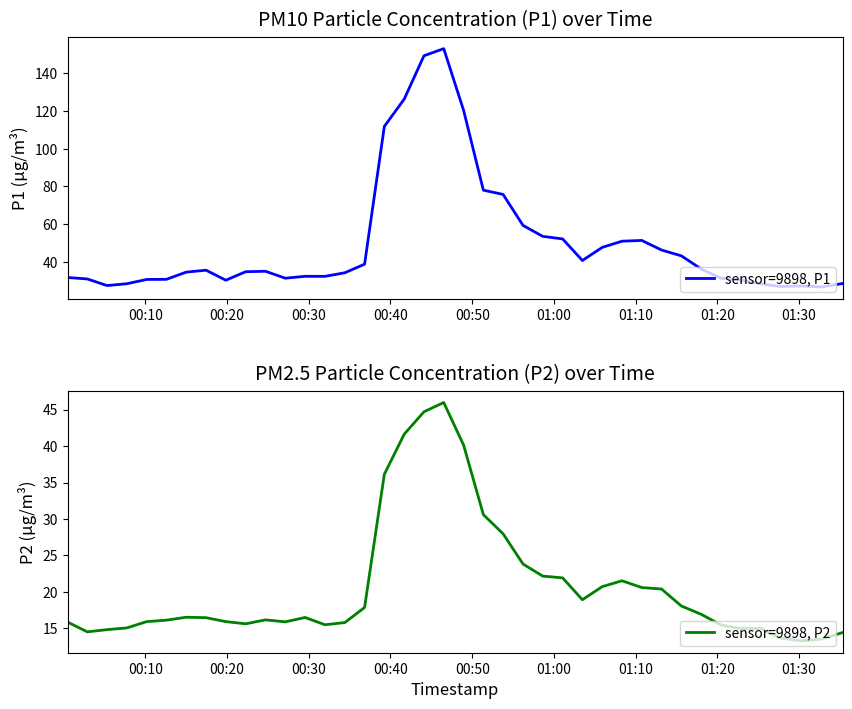

What is the lowest value of the sensor=9898, P1 series?

26.8